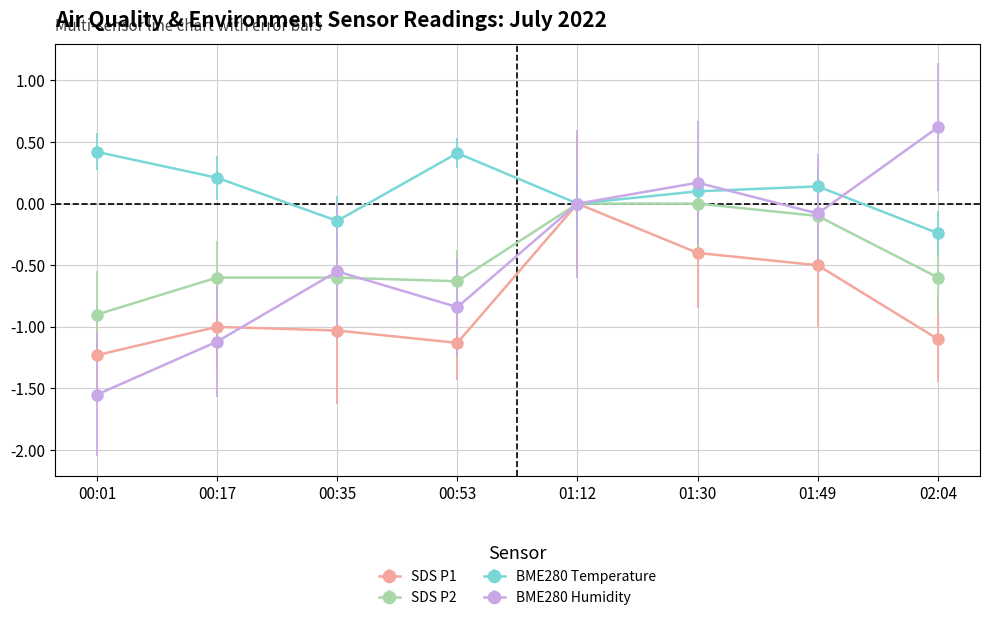

At which category does the chart reach its peak across all series?

02:04